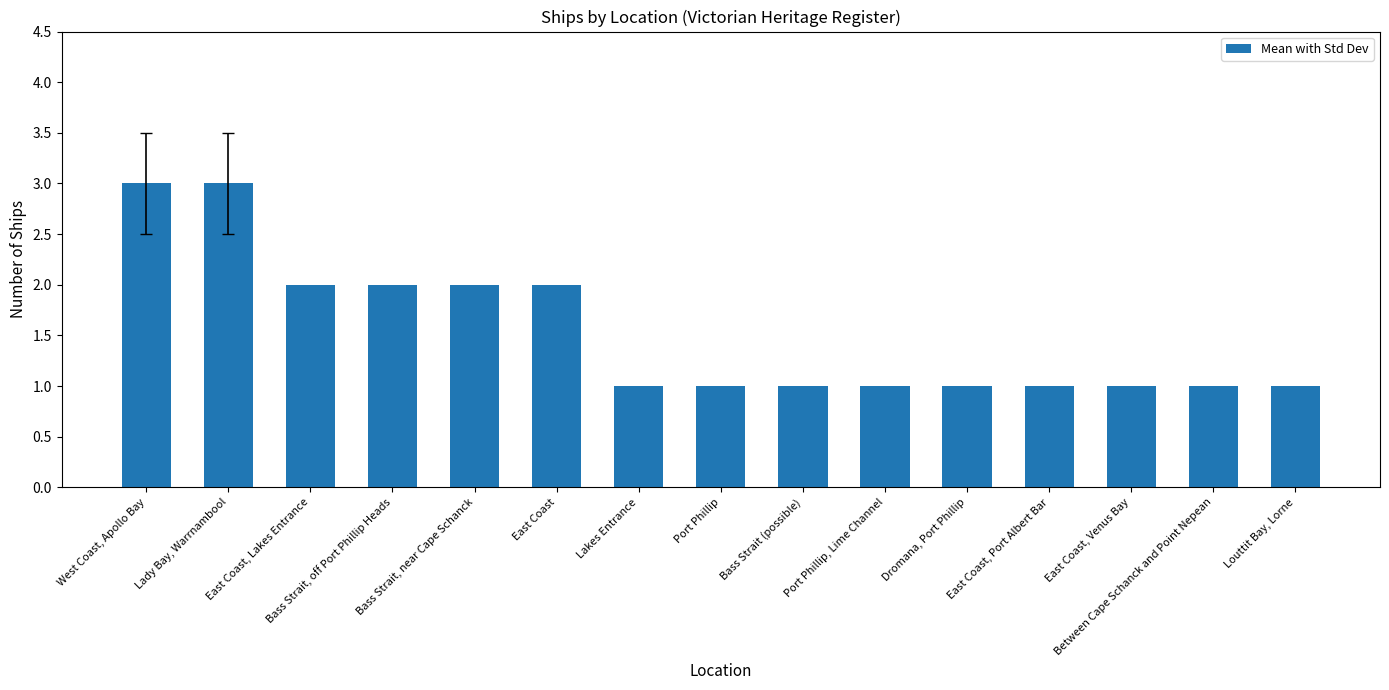

What is the value of the 14th bar from the left?

1